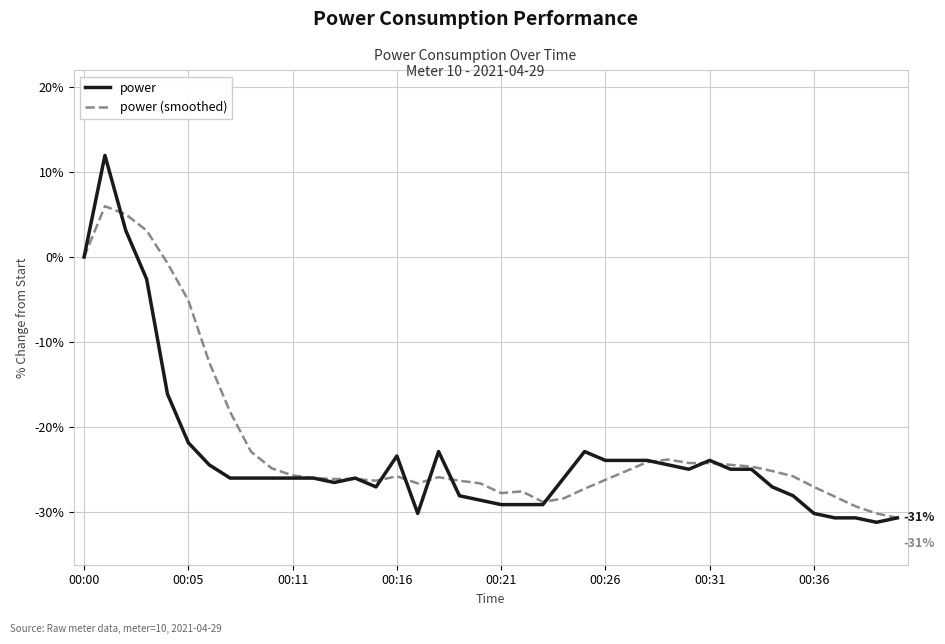

Which series has the largest range (max minus min)?

power